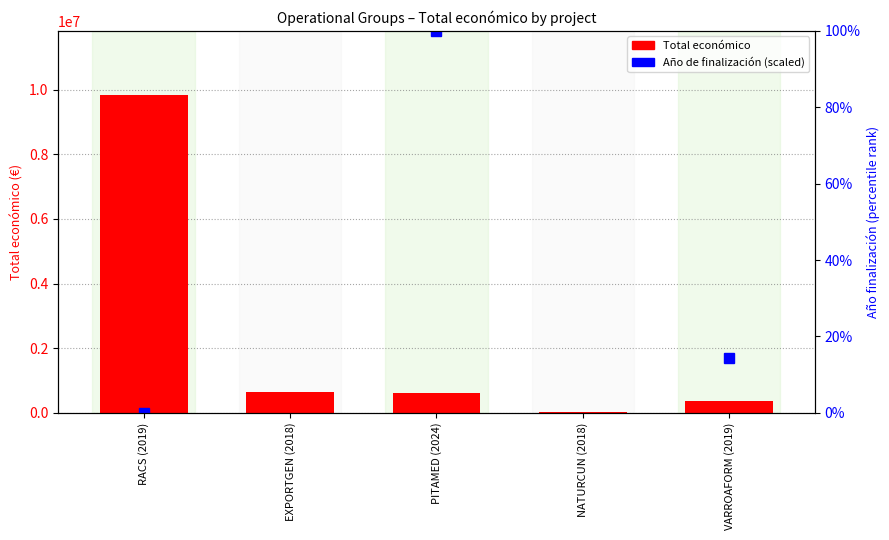

List the labels in order of value, smallest first.

NATURCUN (2018), VARROAFORM (2019), PITAMED (2024), EXPORTGEN (2018), RACS (2019)